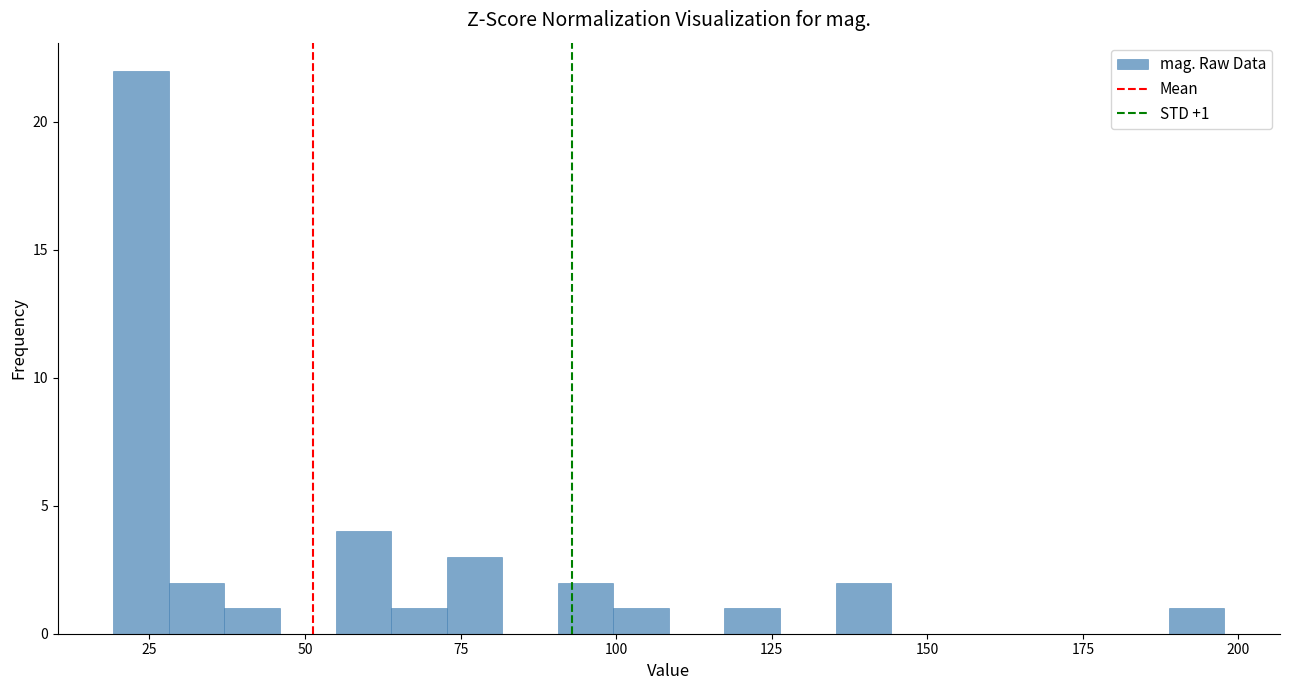

Read against the x-axis, roughly where is the centre of the tallest bar?

25